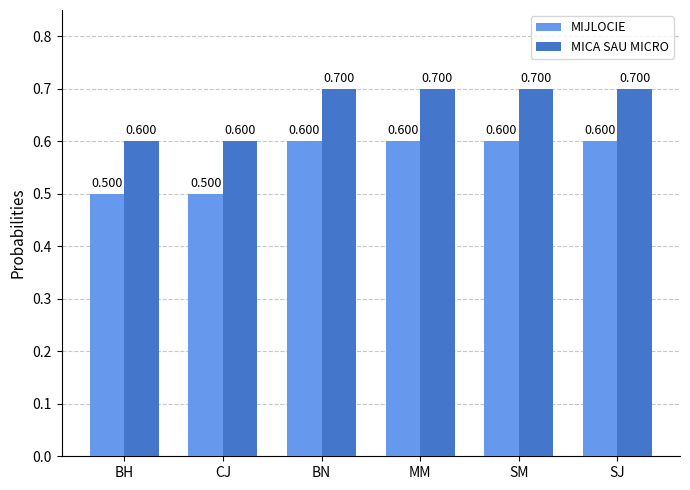

What are all the series names shown in the legend?

MIJLOCIE, MICA SAU MICRO